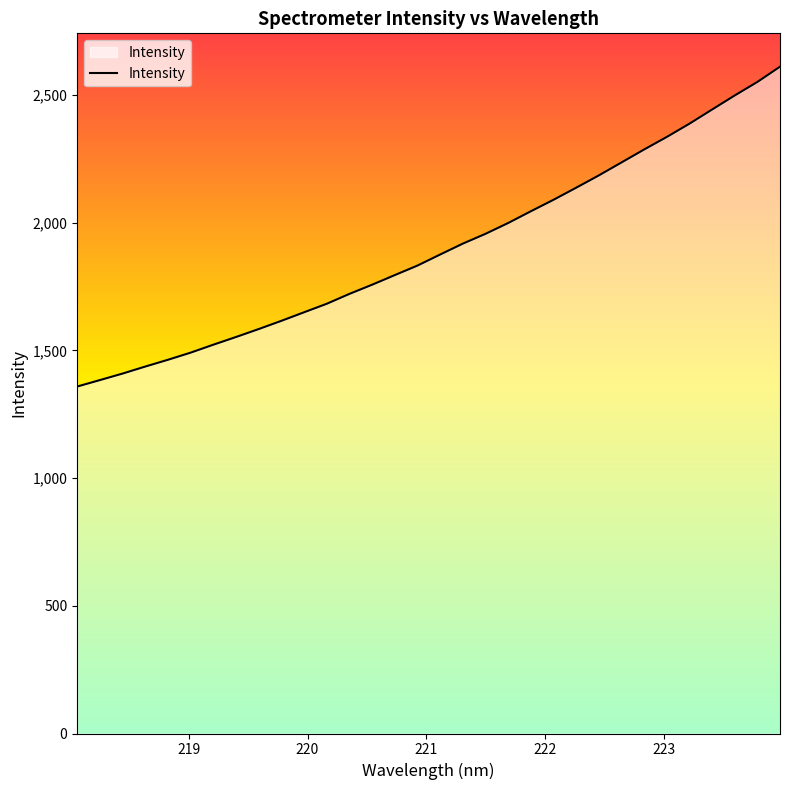

What is the difference between the maximum and minimum values?

1252.2